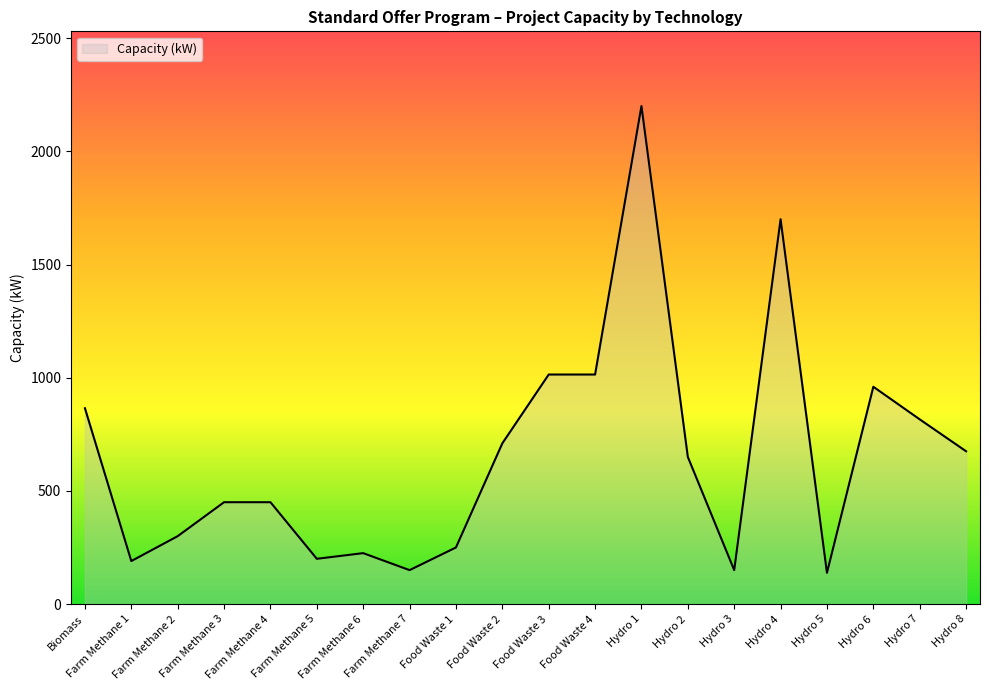

What is the difference between the maximum and minimum values?

2062